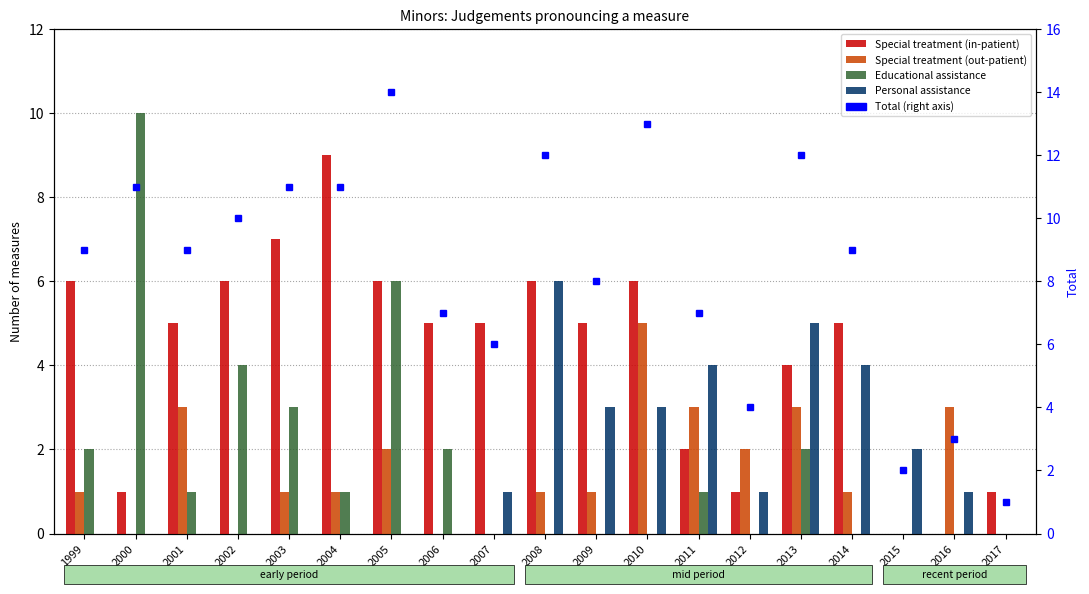

Is the value of Special treatment (out-patient) at 2014 greater than the value of Total (right axis) at 1999?

No